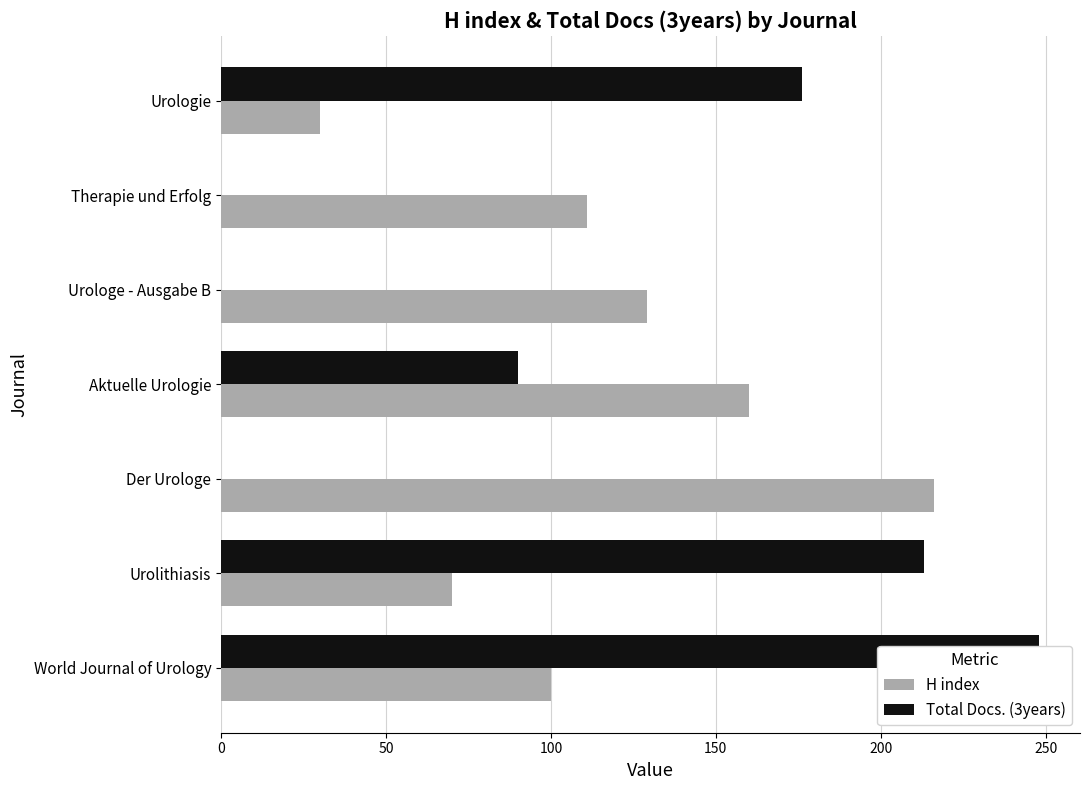

How many data points in Total Docs. (3years) are above 90?

3